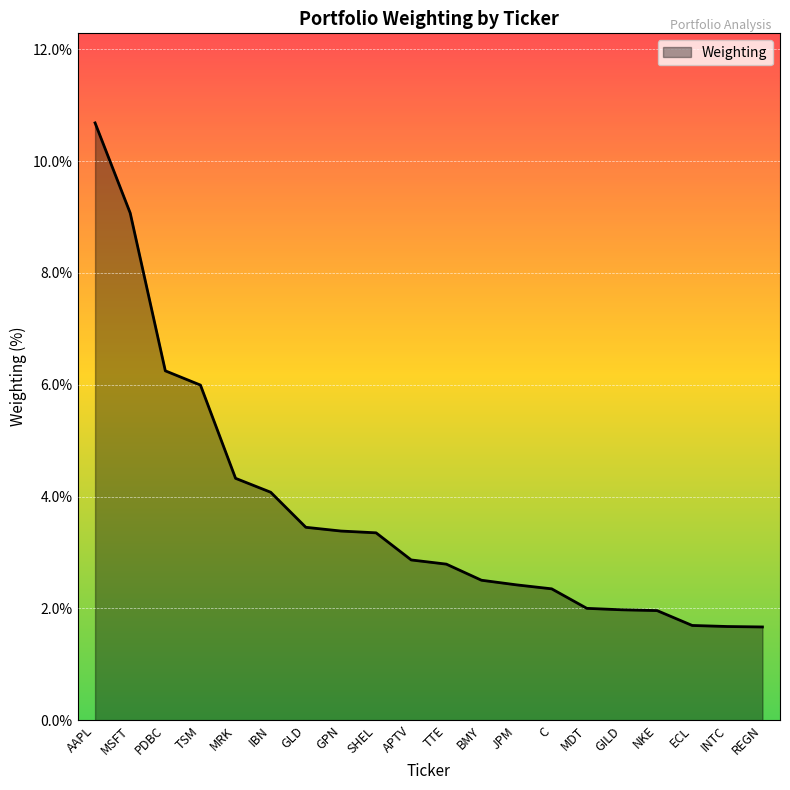

Approximately how many times larger is the value at PDBC compared to REGN?

3.7